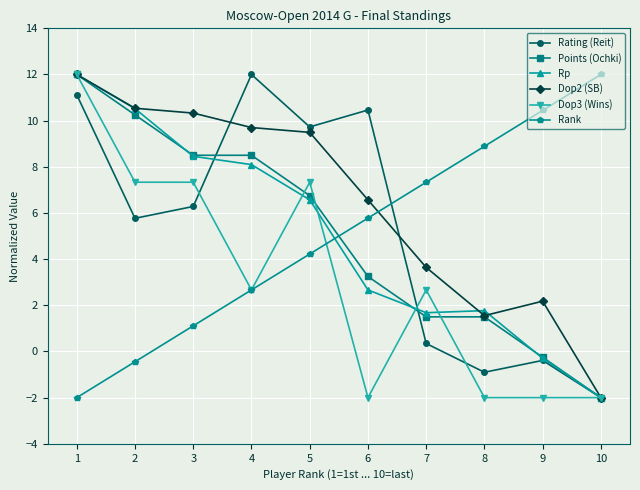

How many values in Dop3 (Wins) are below zero?

4